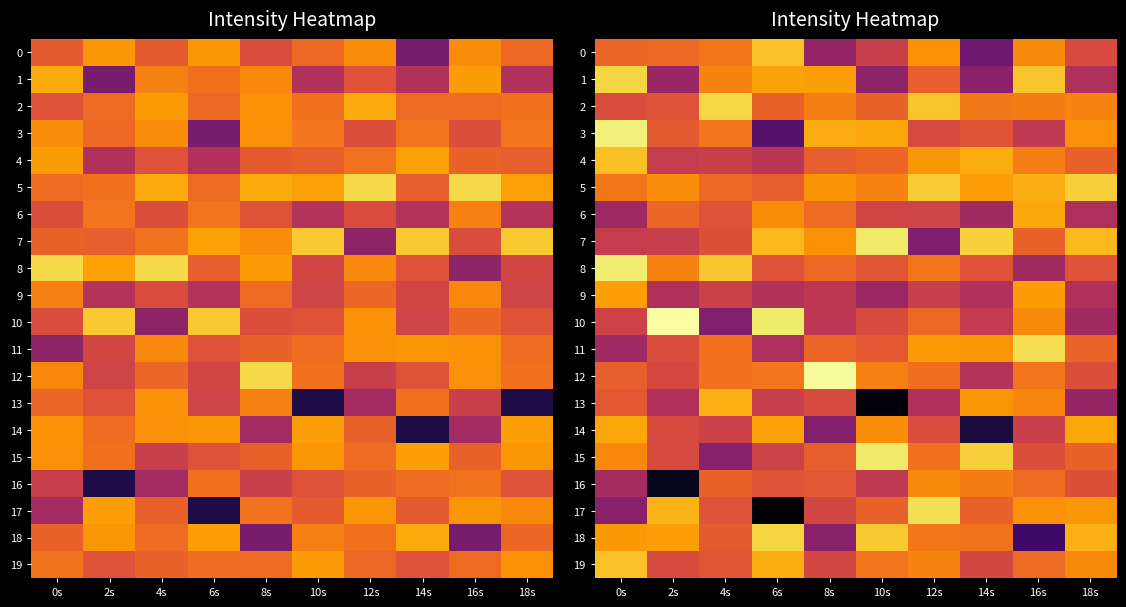

Which series has the largest total across all categories?

5